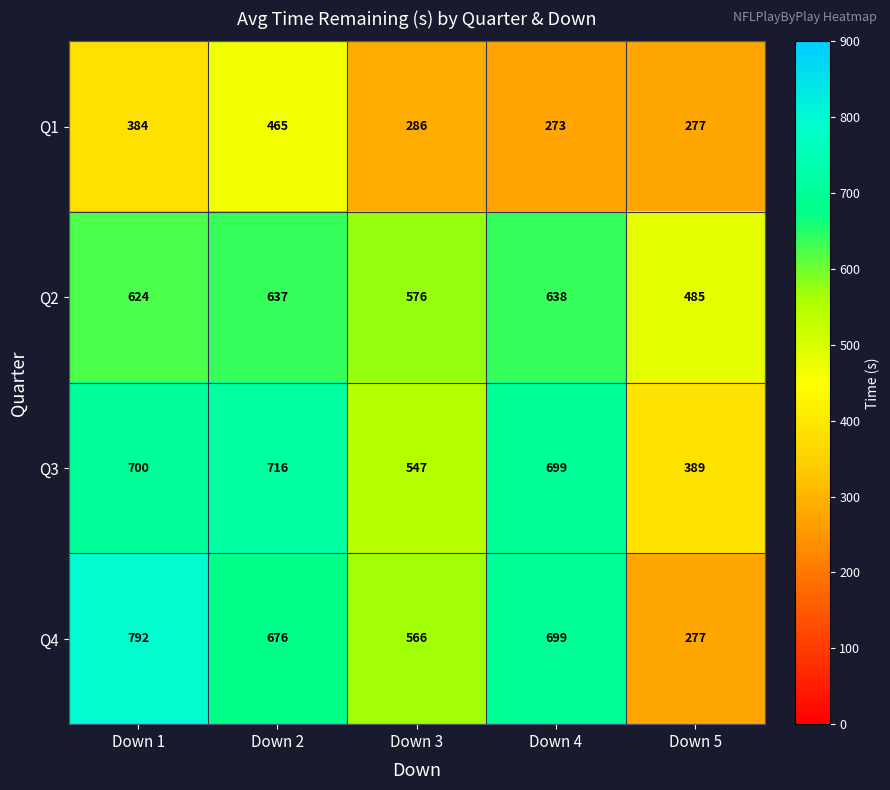

Which label corresponds to the largest value in the chart?

Down 1